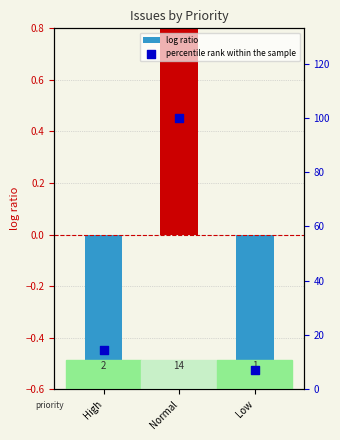

At how many categories does at least one series exceed 7?

3